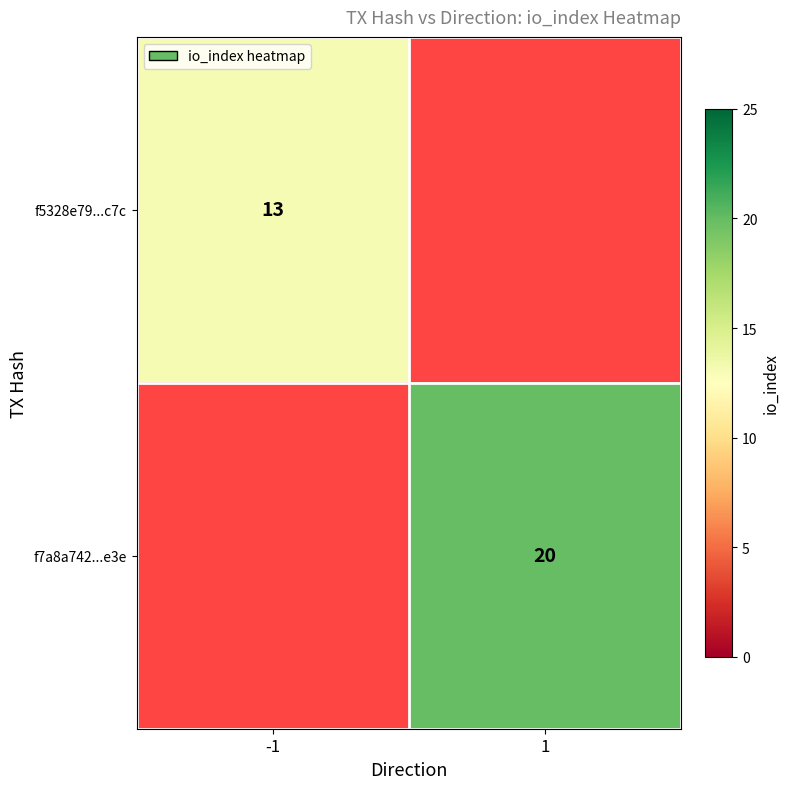

What is the maximum value shown in the chart?

20.0